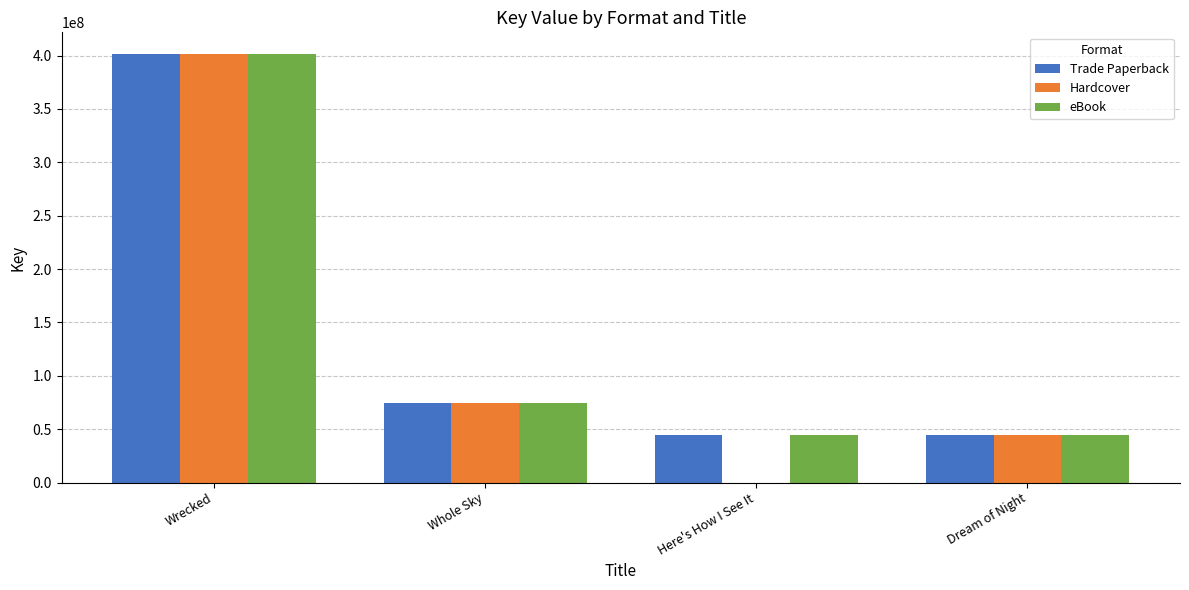

True or false: Hardcover has a value of 76905097 at Dream of Night.

False